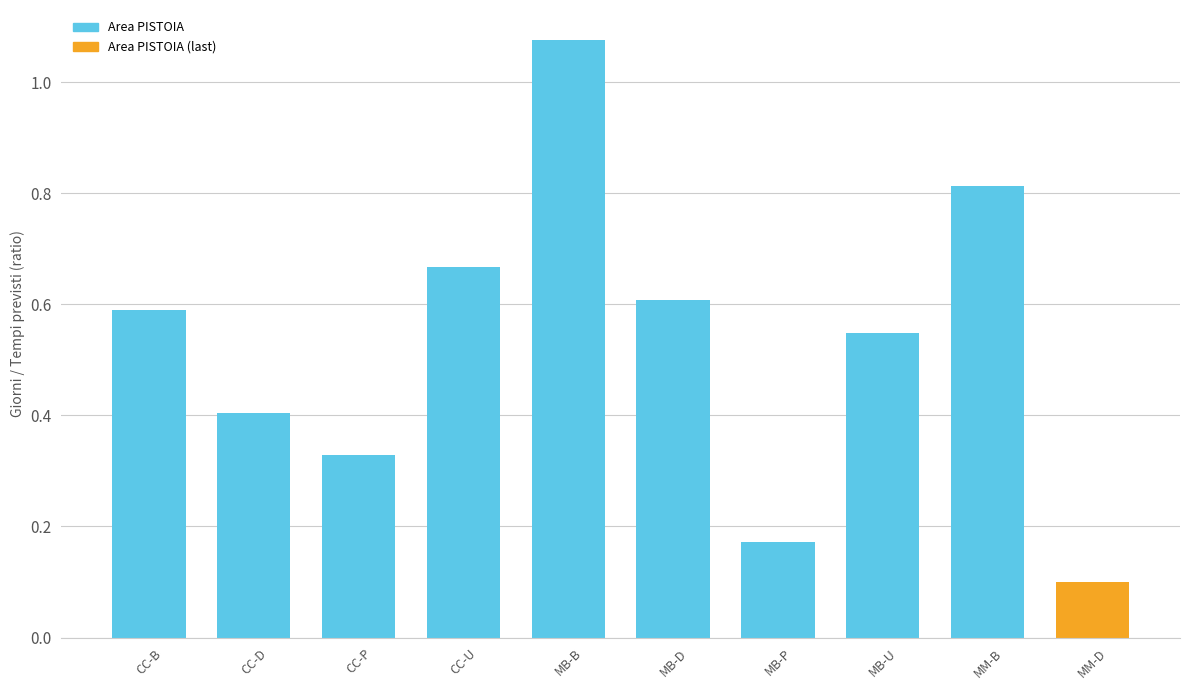

What is the label of the 8th bar from the left?

MB-U